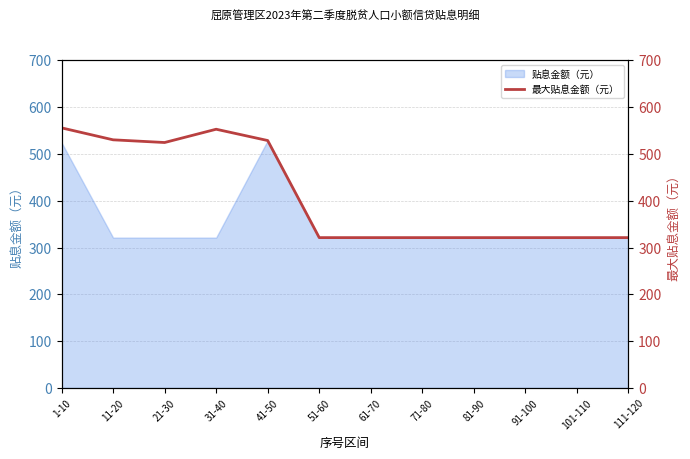

At which category does the chart reach its peak across all series?

1-10